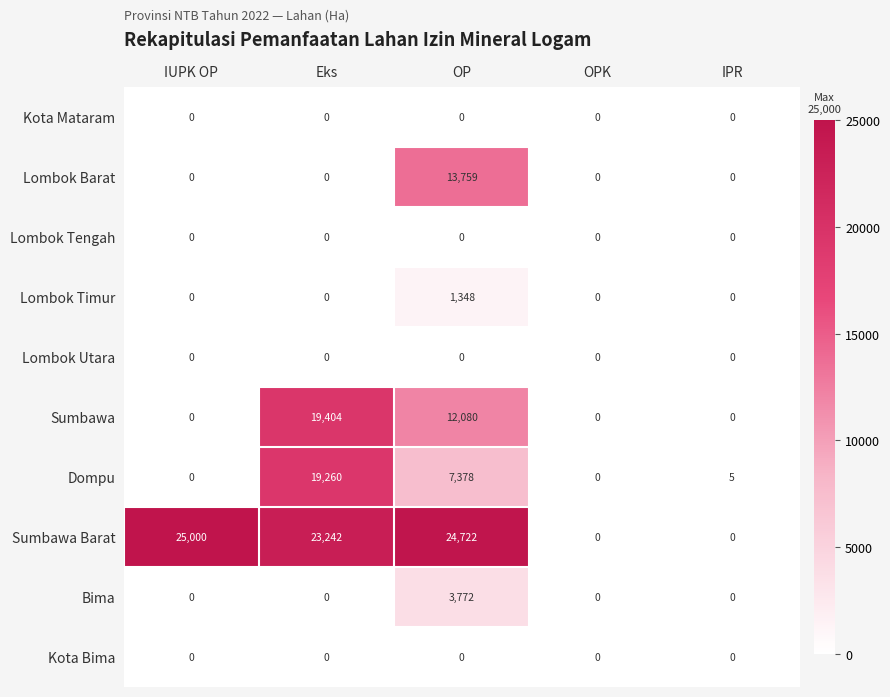

What is the total value across all series at IUPK OP?

25000